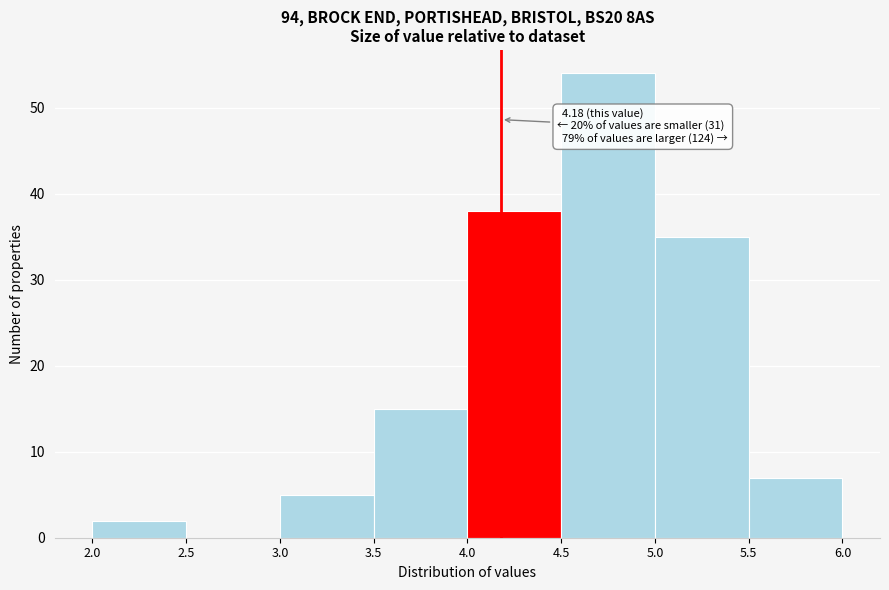

Over which range of the x-axis is the bar tallest?

4.5 to 5.0